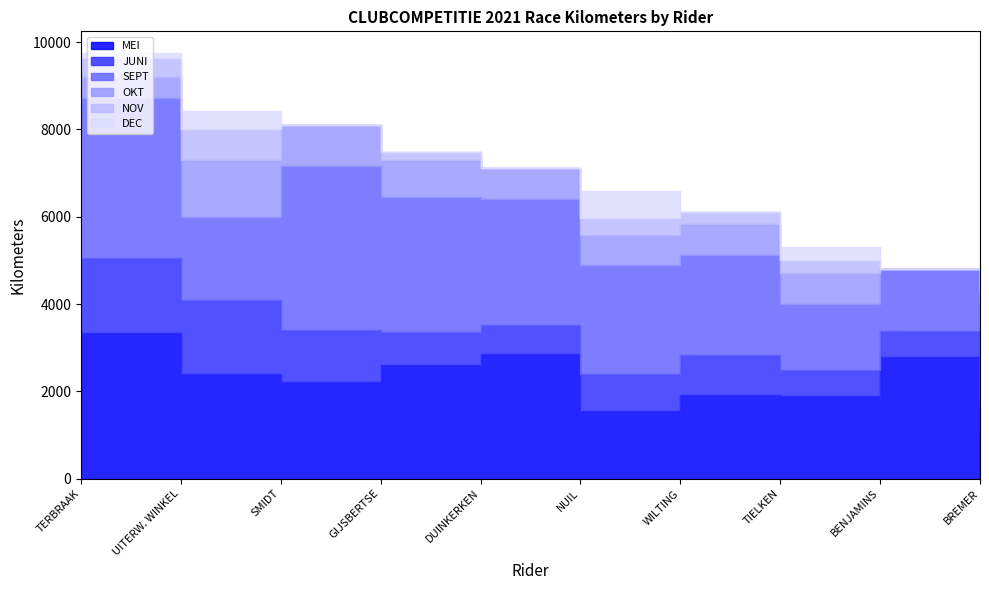

How many lines are shown in the chart?

6